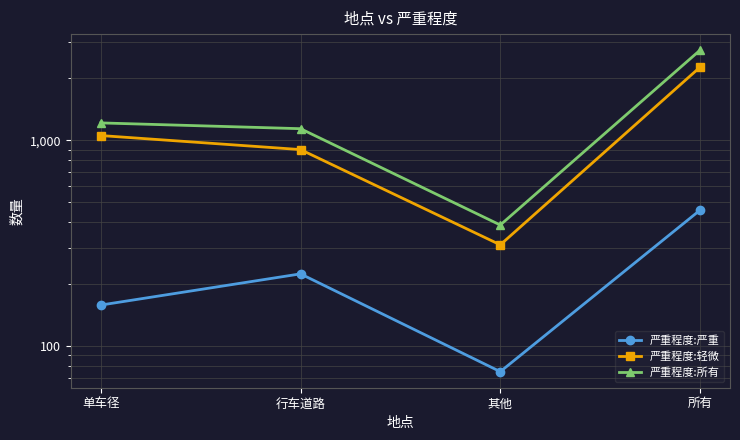

What is the total value across all series at 其他?

772